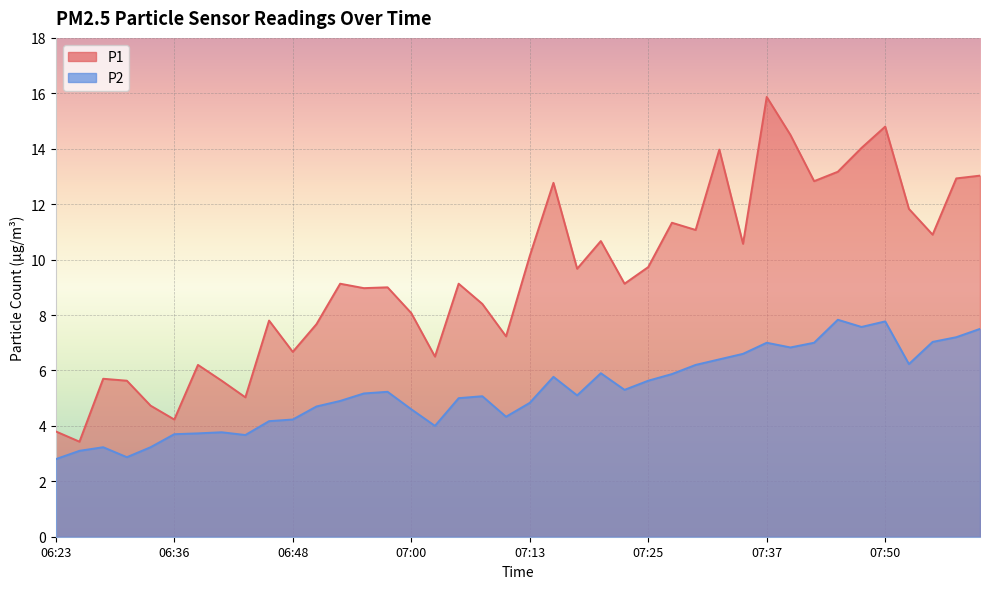

Where is P2 nearest to the value 5?

07:05